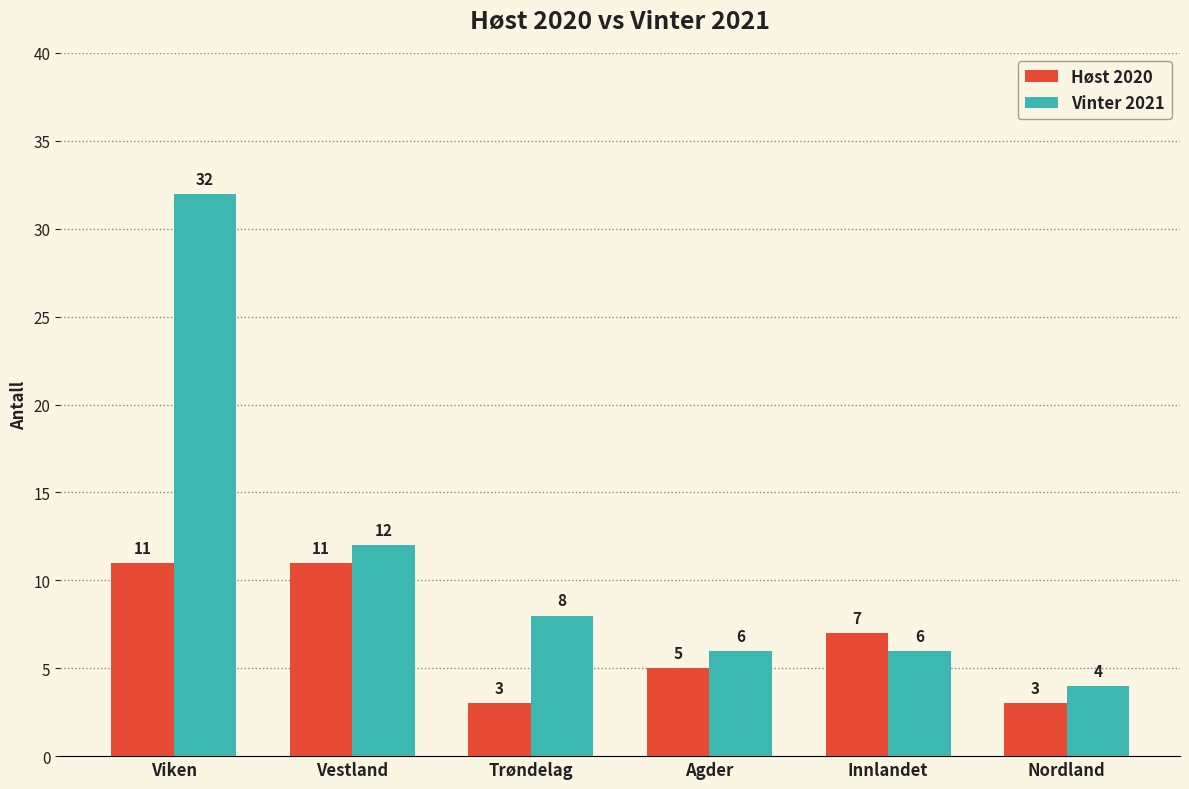

How many categories are shown in the chart?

6